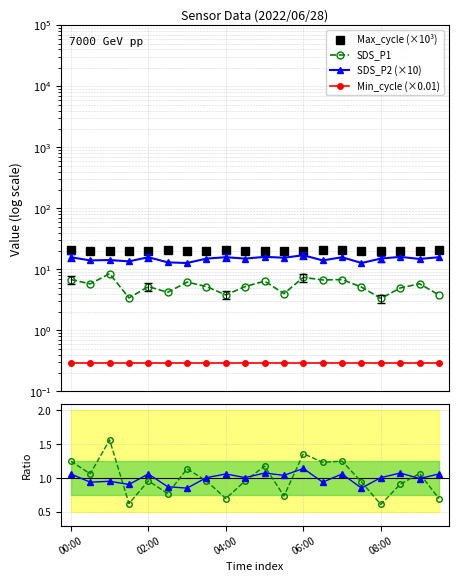

Does the chart have visible grid lines?

Yes